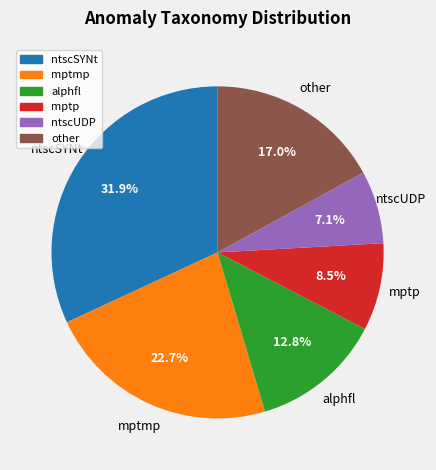

Count the number of slices in the pie.

6